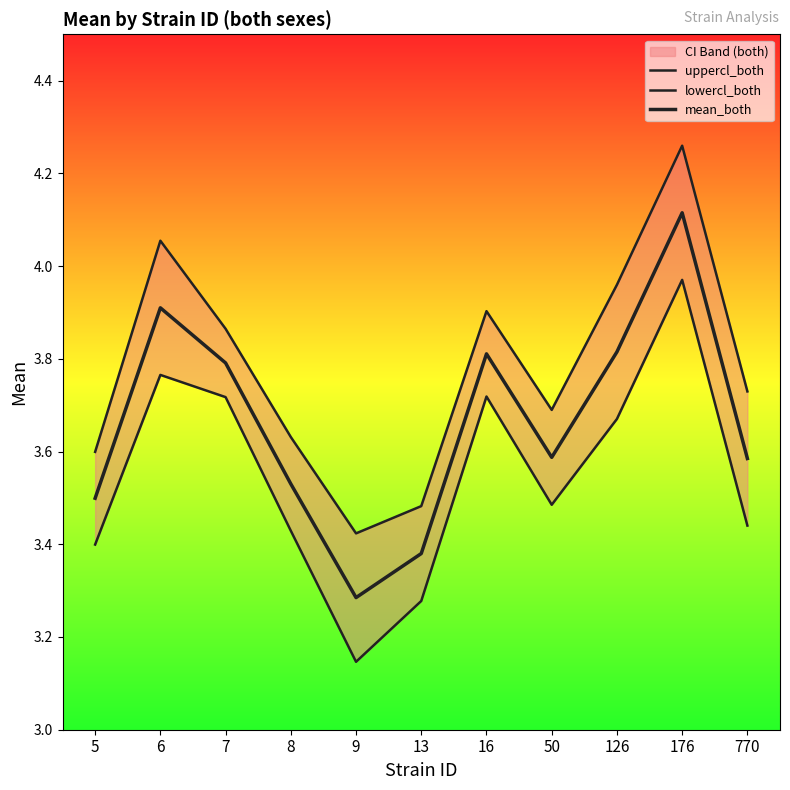

Reading right to left, list all the values displayed in this chart.

uppercl_both: 3.7	4.3	4.0	3.7	3.9	3.5	3.4	3.6	3.9	4.1	3.6
lowercl_both: 3.4	4.0	3.7	3.5	3.7	3.3	3.1	3.4	3.7	3.8	3.4
mean_both: 3.6	4.1	3.8	3.6	3.8	3.4	3.3	3.5	3.8	3.9	3.5